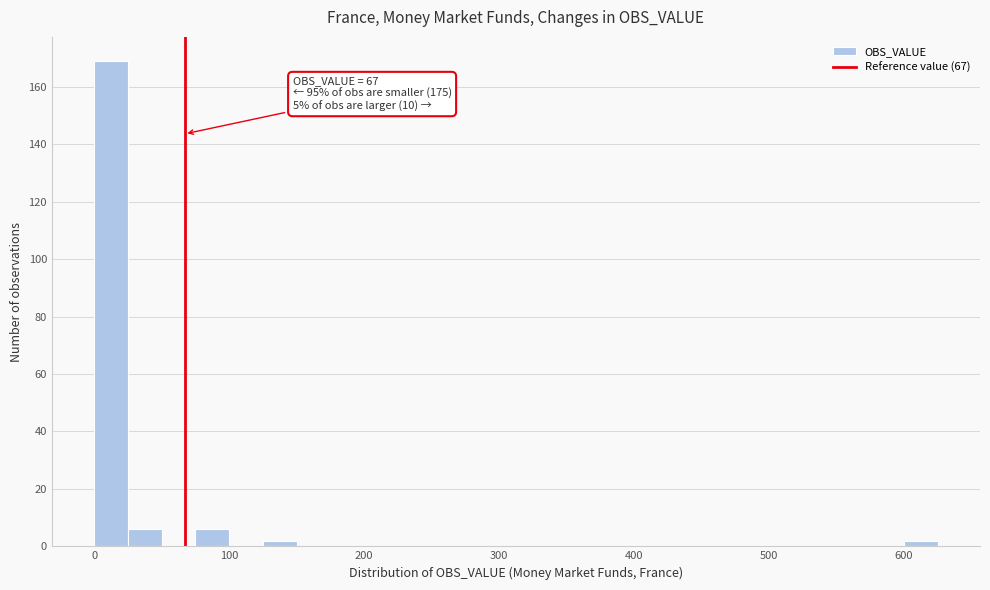

Around what value on the x-axis is the tallest bar? Give the approximate position of its centre, as read against the axis.

10